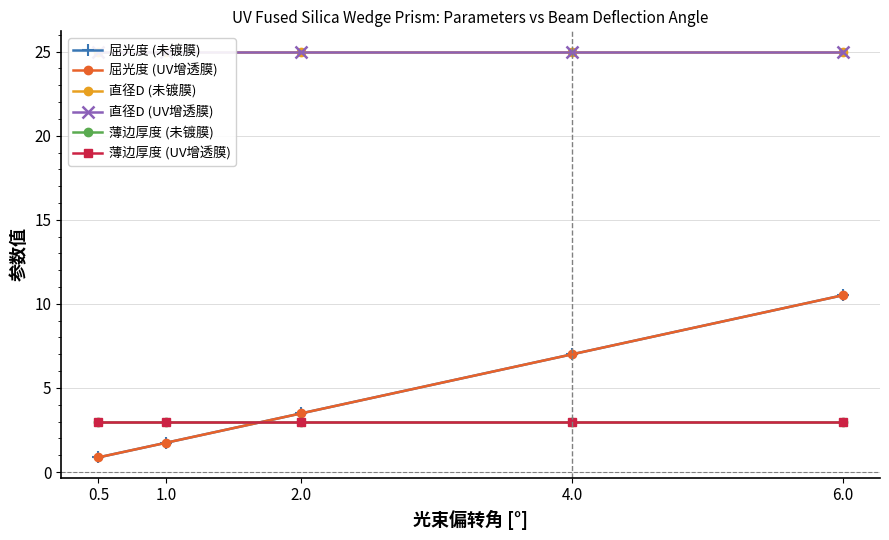

Between 0.5 and 6.0, which series saw the biggest shift?

屈光度 (未镀膜)